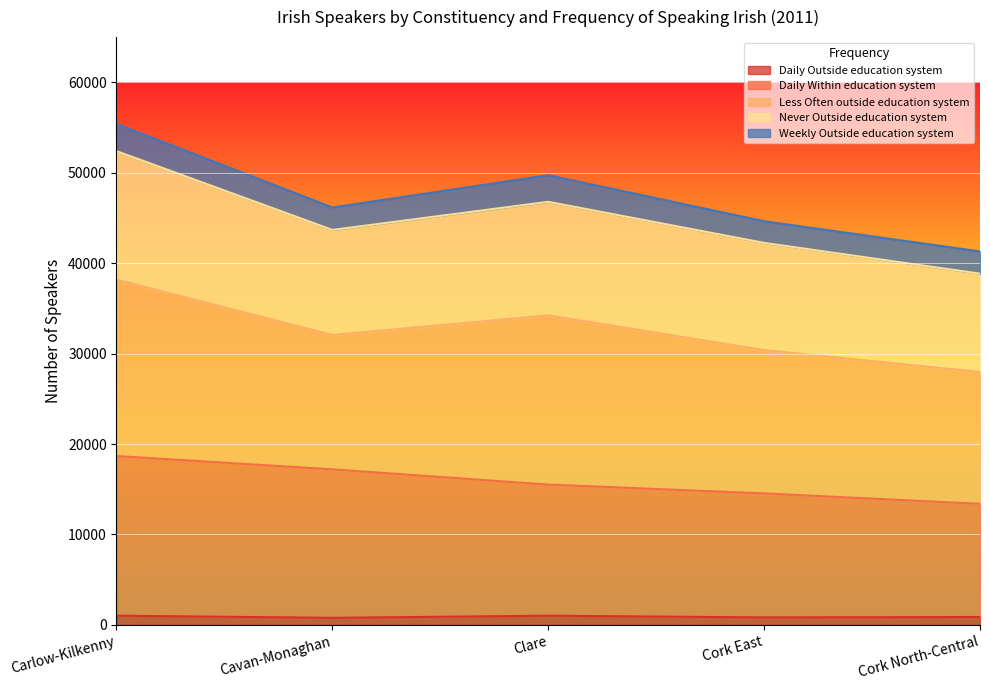

What value does the Daily Outside education system series have at Clare, to the nearest 50?

1000